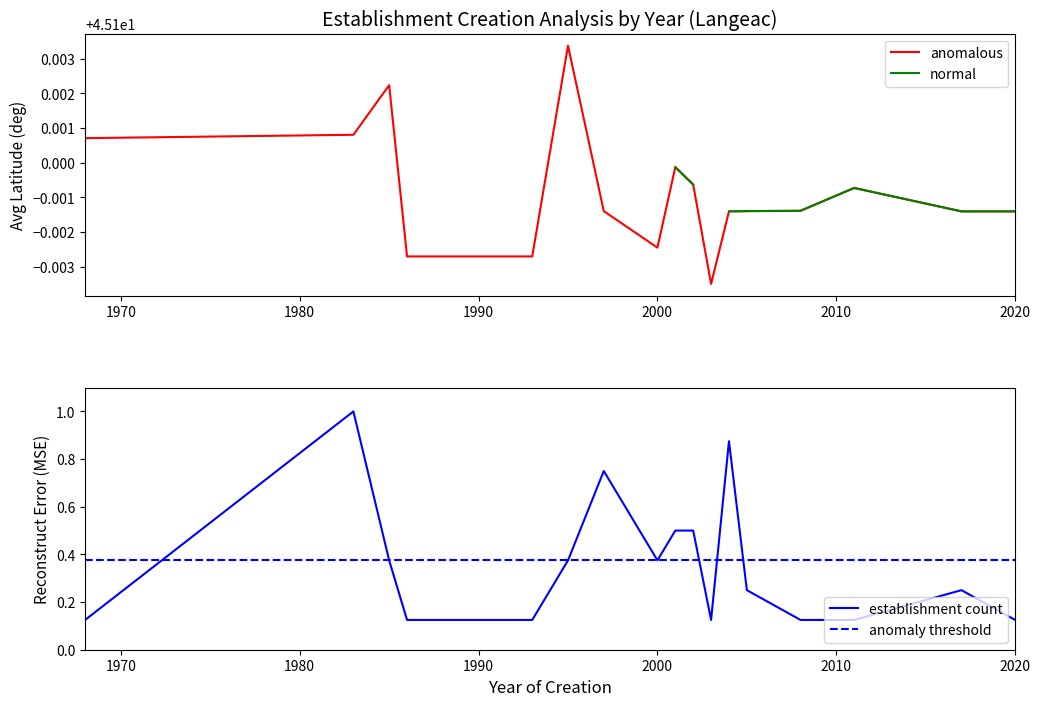

List the series in order of their peak value, highest first.

avg_latitude, count_per_year